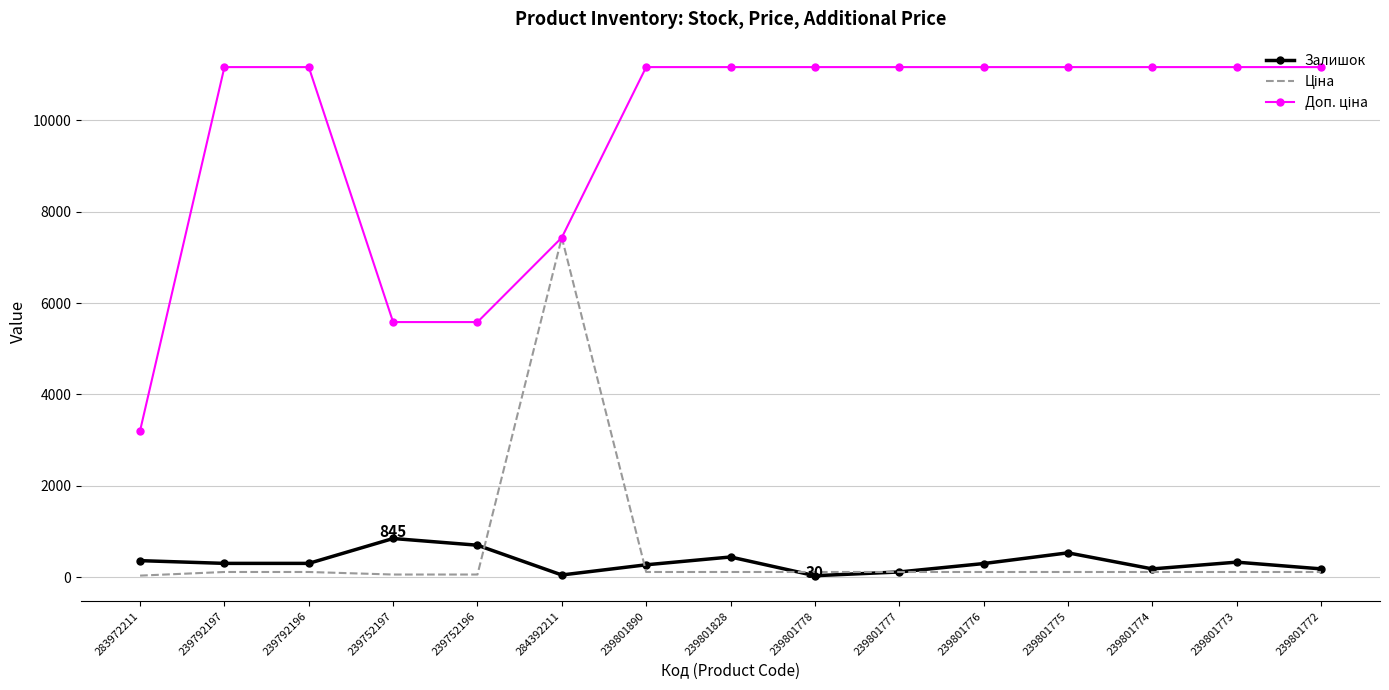

At which category is the sum across all series the highest?

284392211